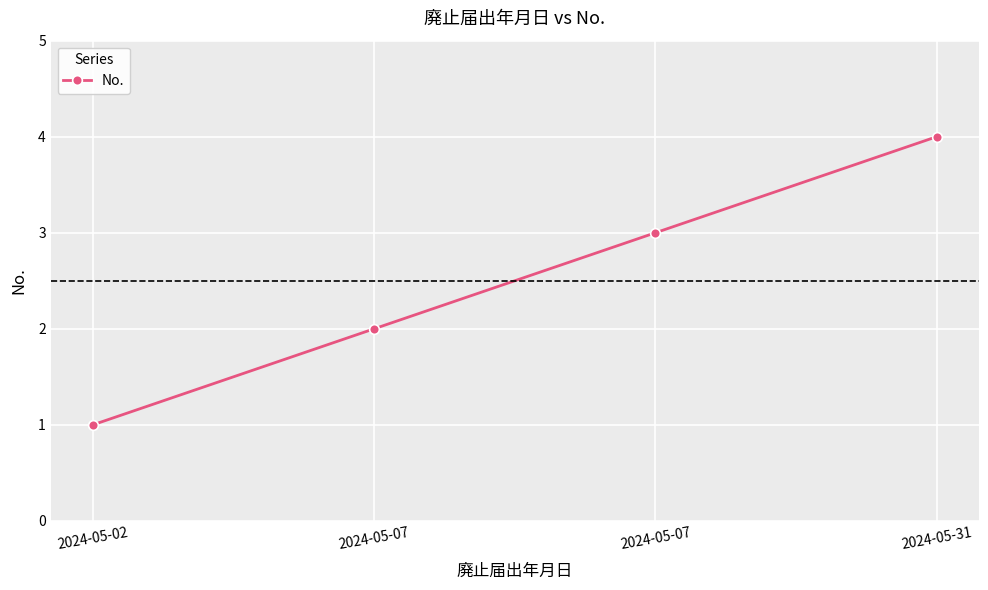

What is the value of the 4th point from the left?

4